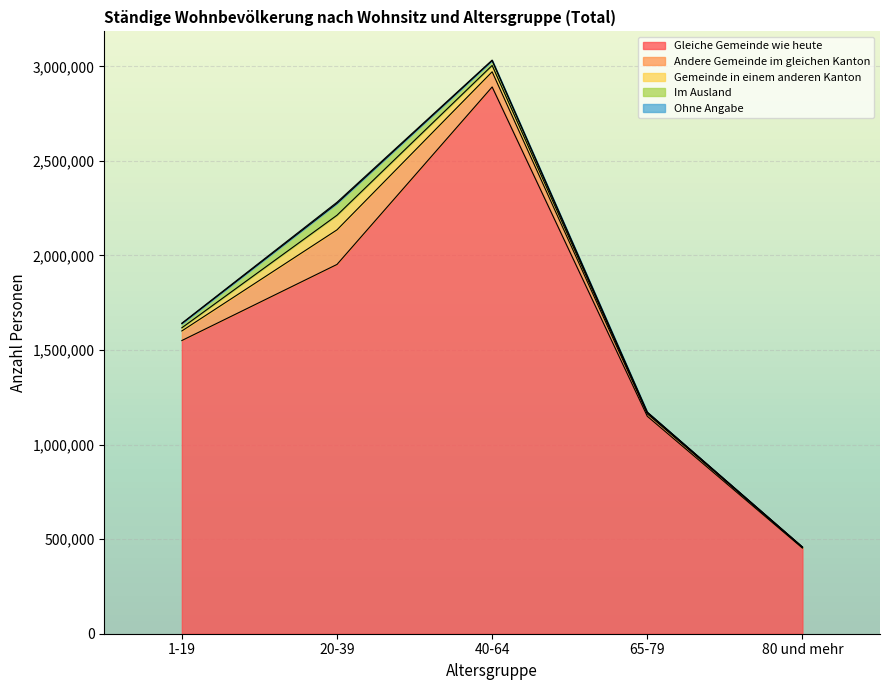

What position from the left is 40-64?

3